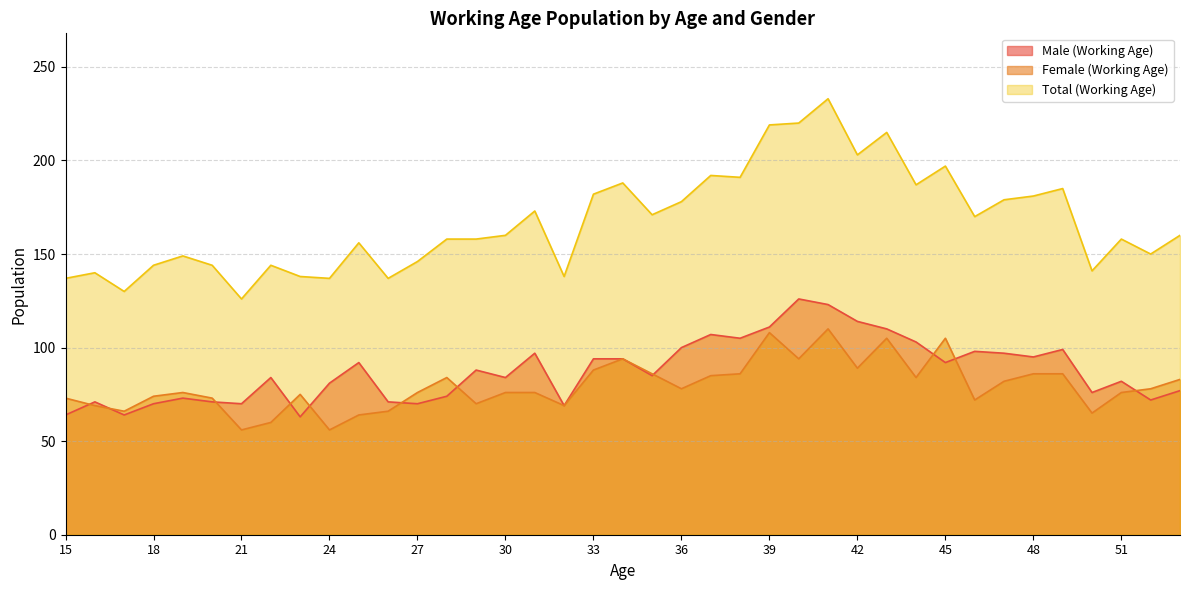

At which category is the sum across all series the highest?

41